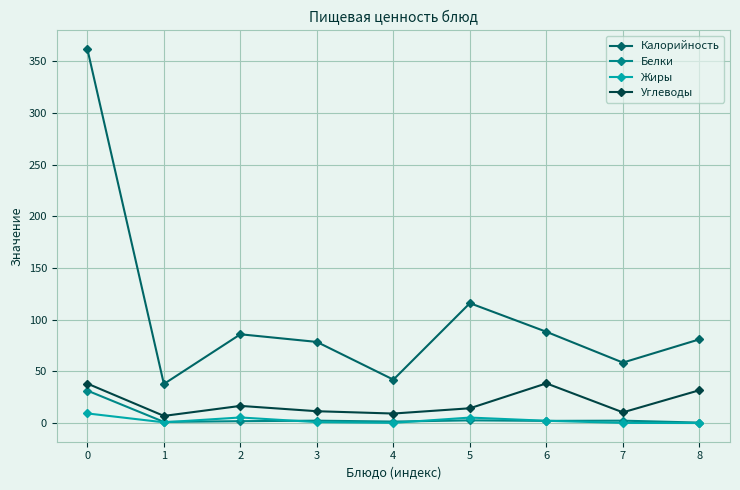

What is the sum of all Углеводы values?

177.1